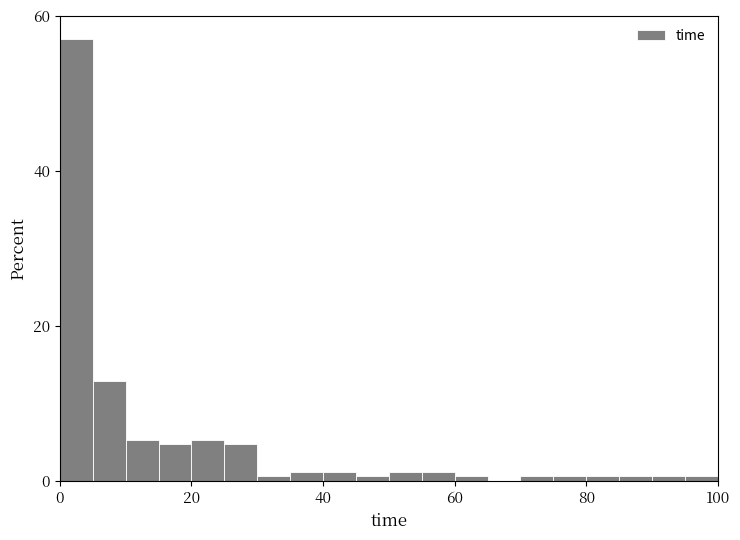

Around what value on the x-axis is the tallest bar? Give the approximate position of its centre, as read against the axis.

2